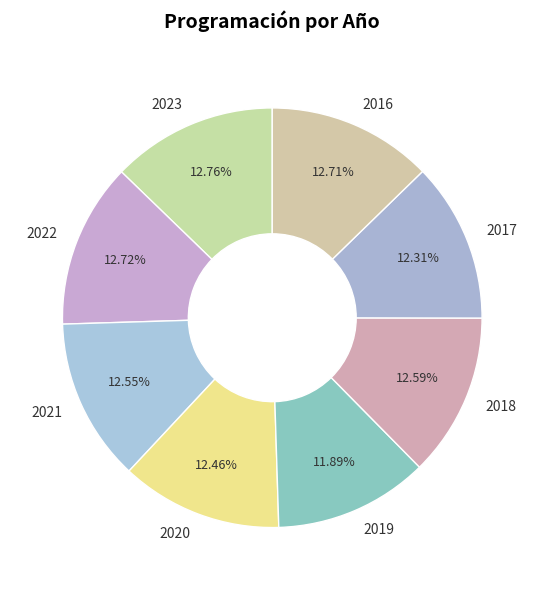

Is there a majority slice in this chart?

No